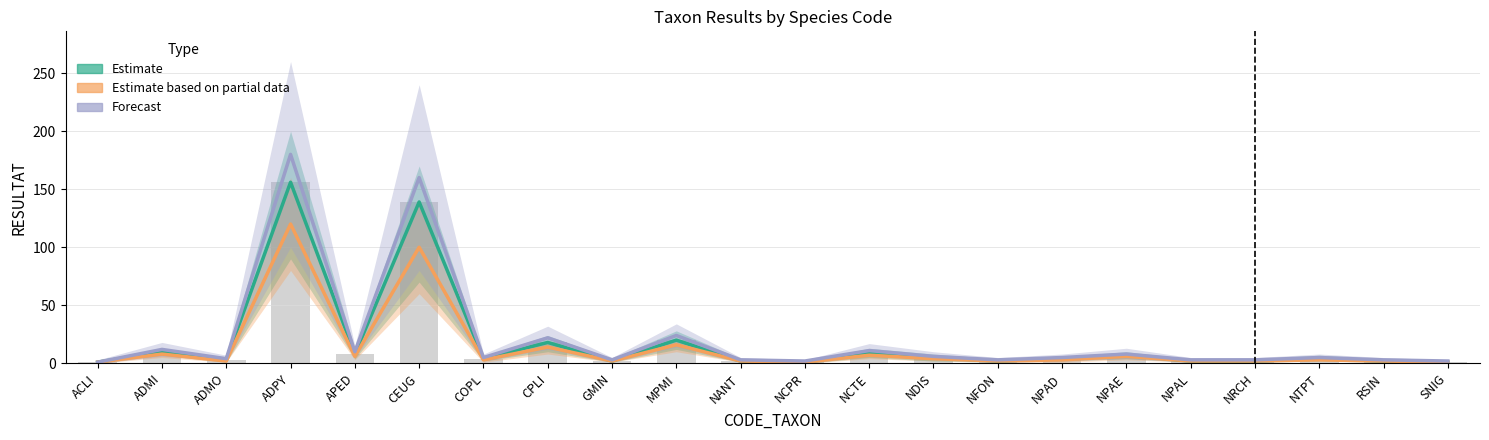

What is the total value across all series at CEUG?

399